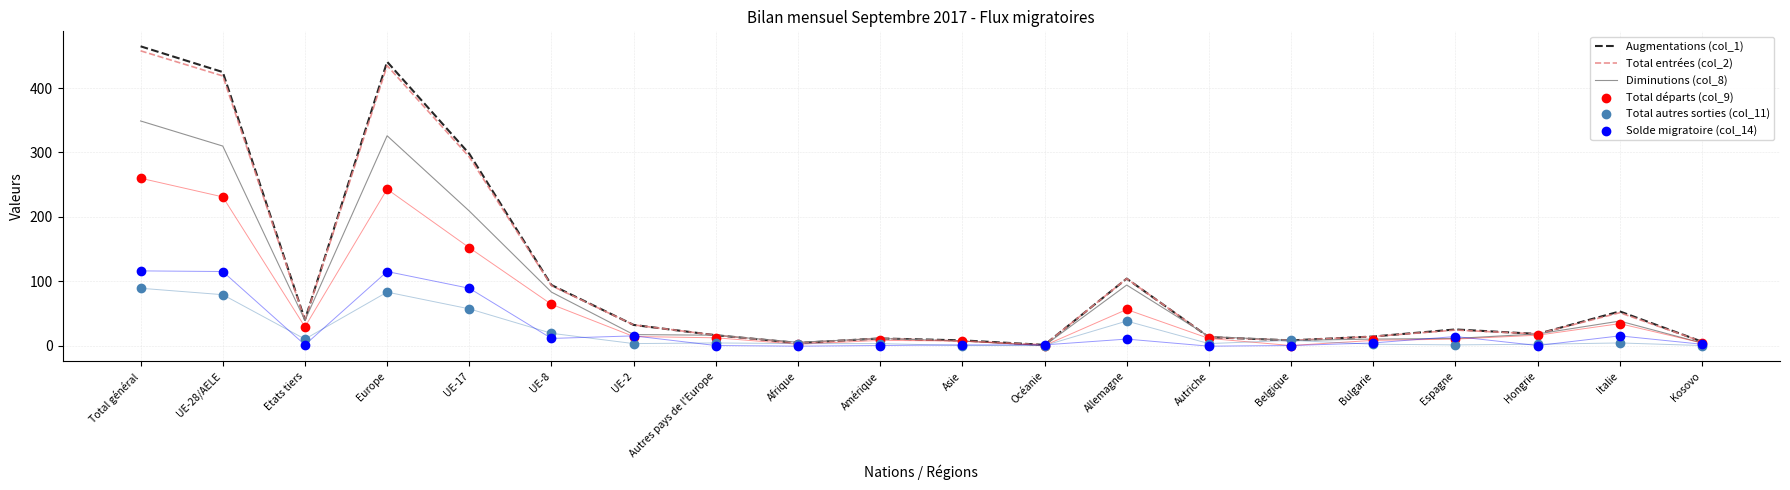

Which series has the largest total across all categories?

Augmentations (col_1)